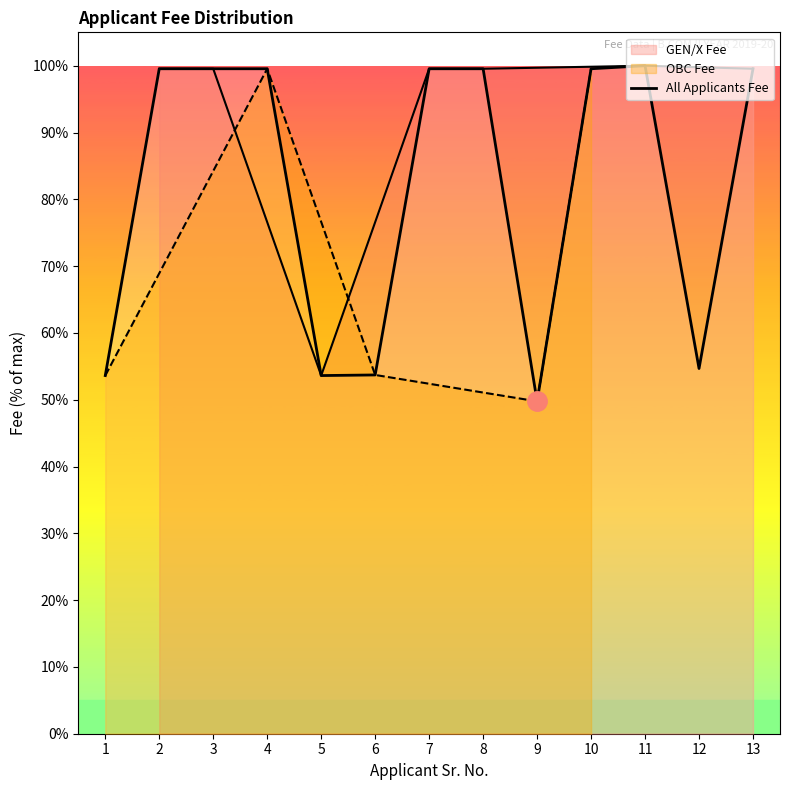

At which label is the value closest to 74?

12